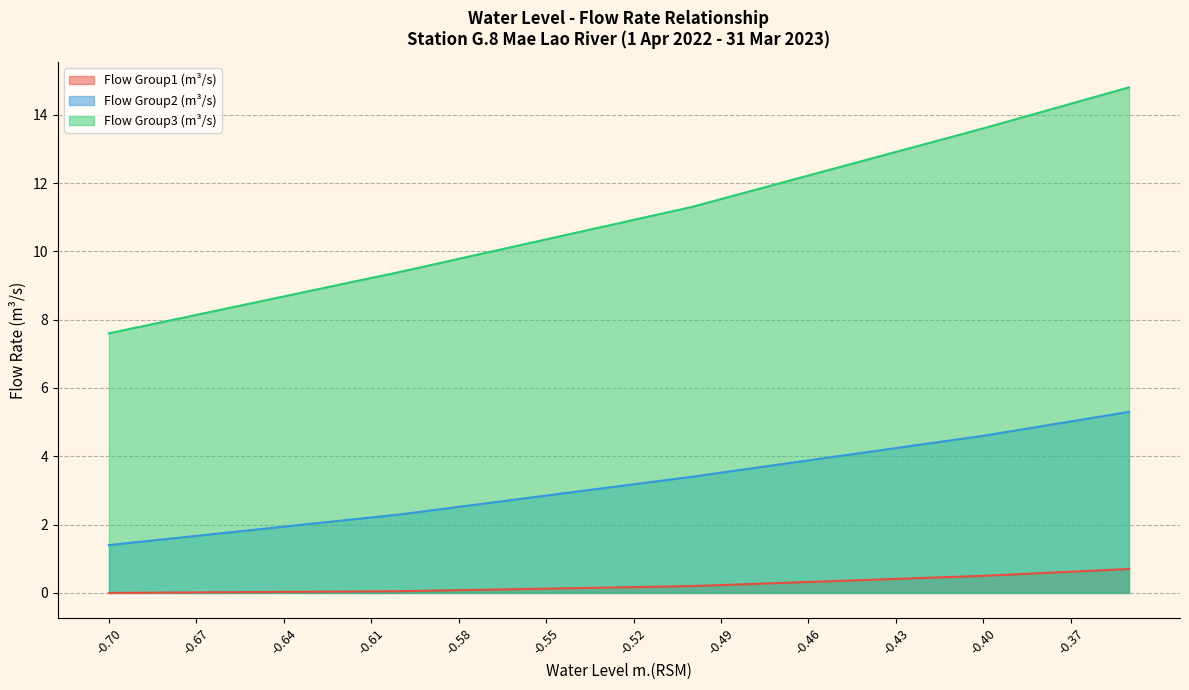

How many lines are shown in the chart?

3